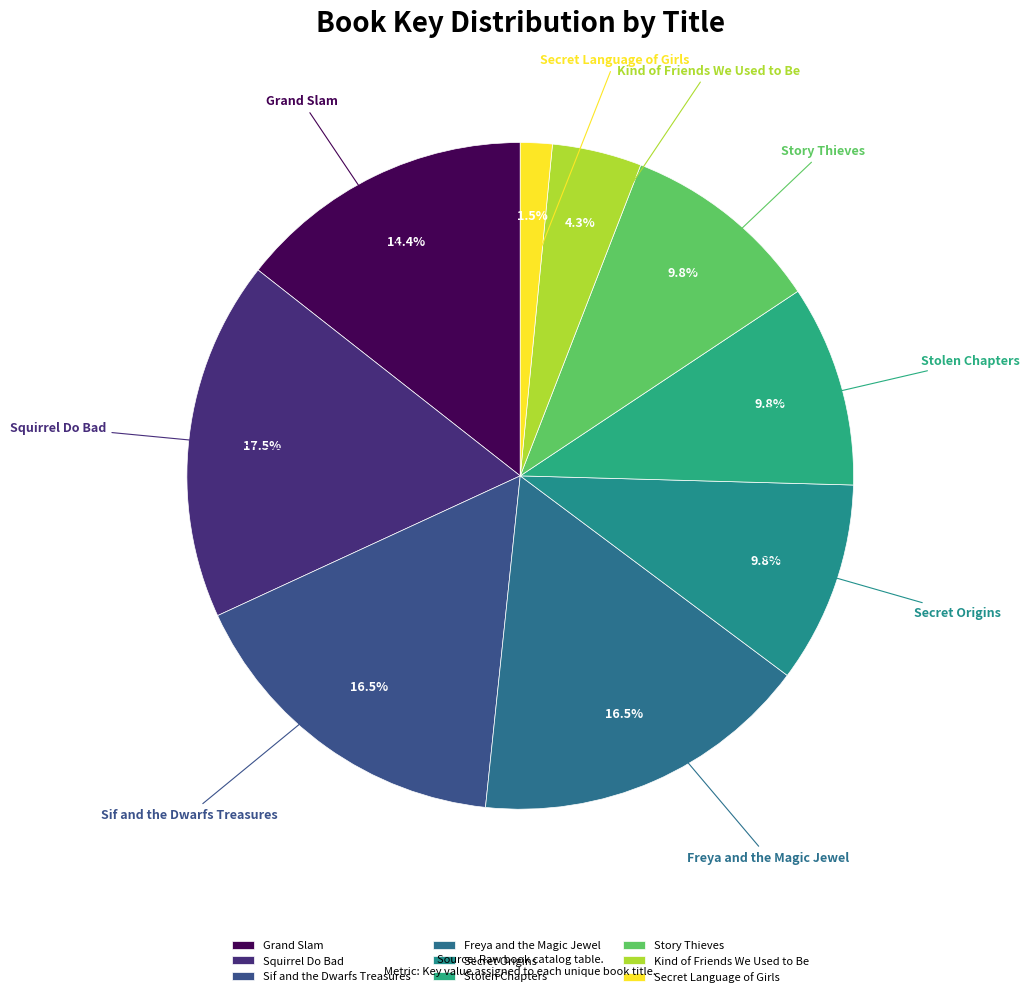

Which has a higher value, Story Thieves or Freya and the Magic Jewel?

Freya and the Magic Jewel